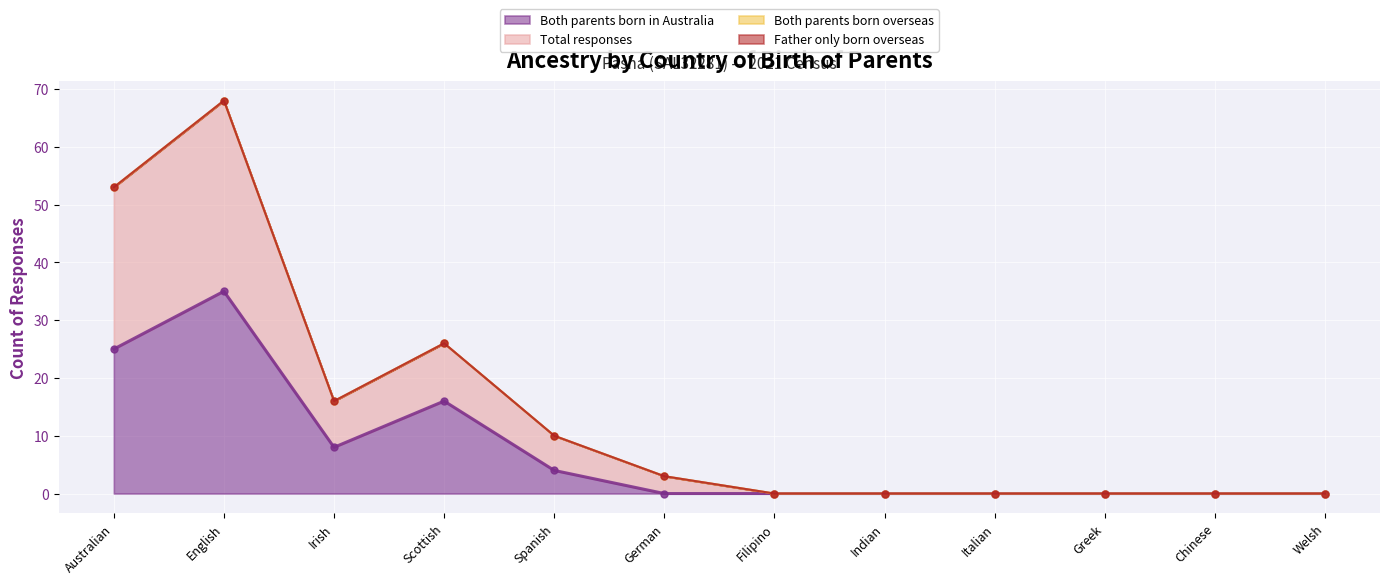

Rank the series by their average value, from highest to lowest.

Total responses, Both parents born in Australia